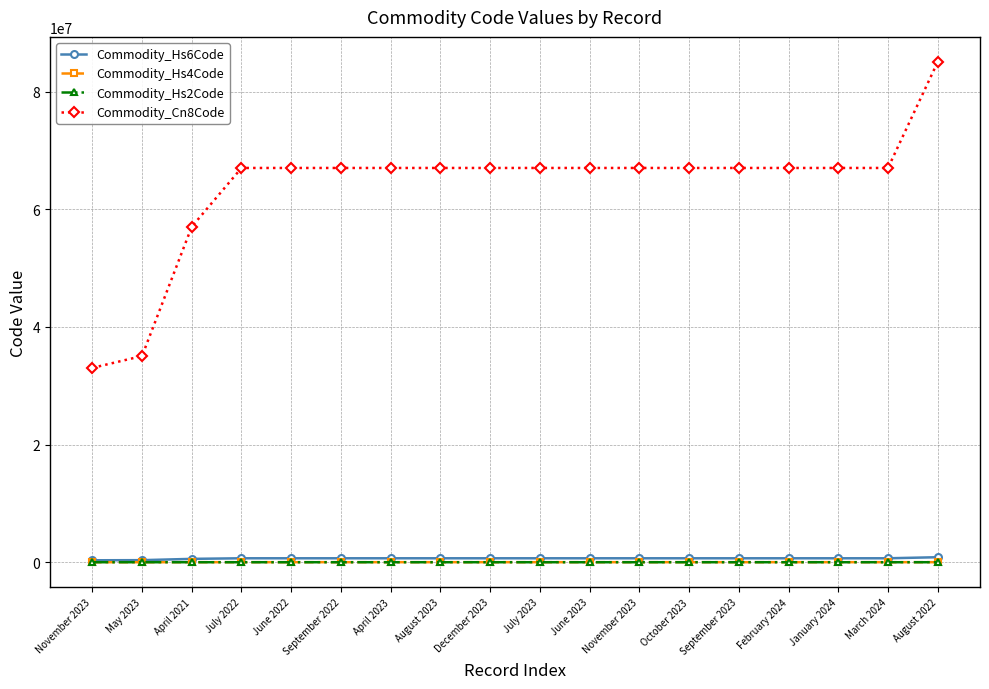

True or false: Commodity_Hs2Code has a value of 67 at June 2023.

True